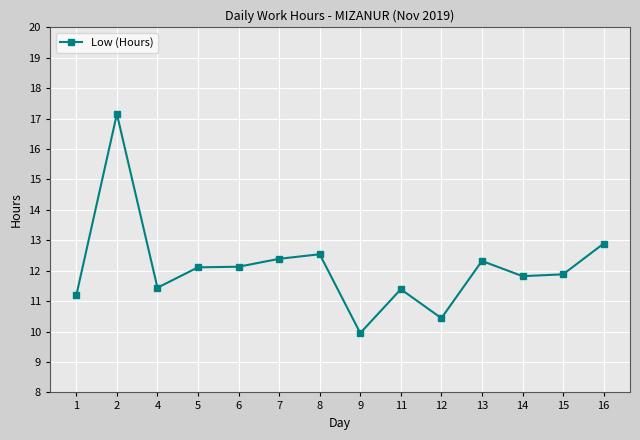

What is the average value?

12.1